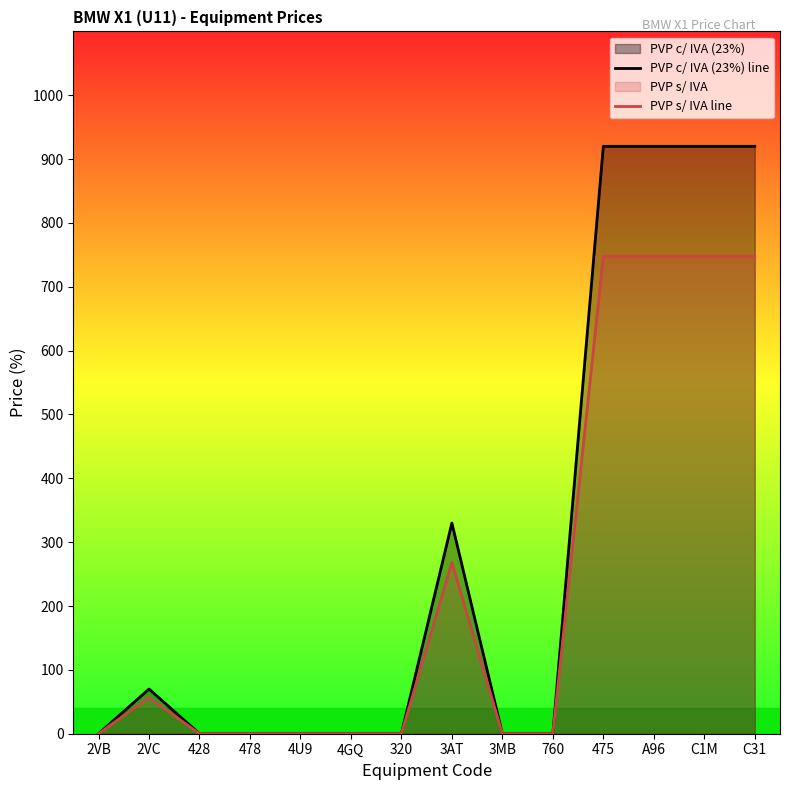

What is the difference between the second highest and second lowest values in the PVP s/ IVA line series?

748.0